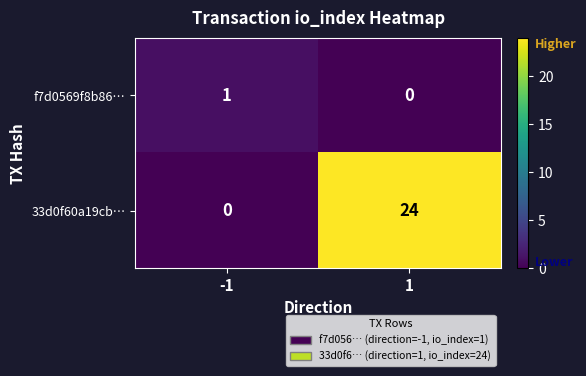

Rank the series at -1 from lowest to highest value.

33d0f60a19cb…, f7d0569f8b86…